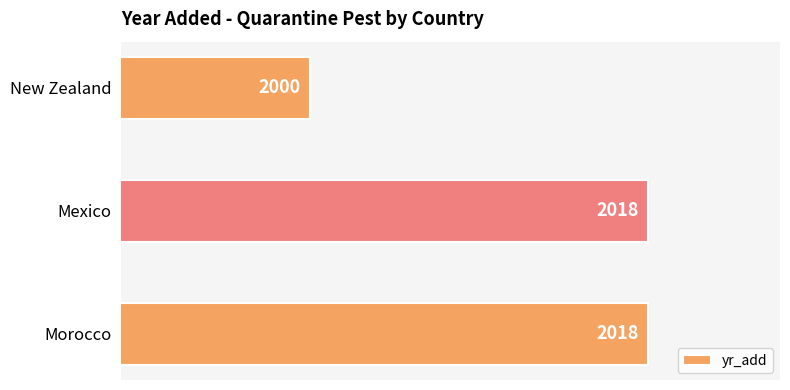

Which category has the lowest value across all series?

New Zealand